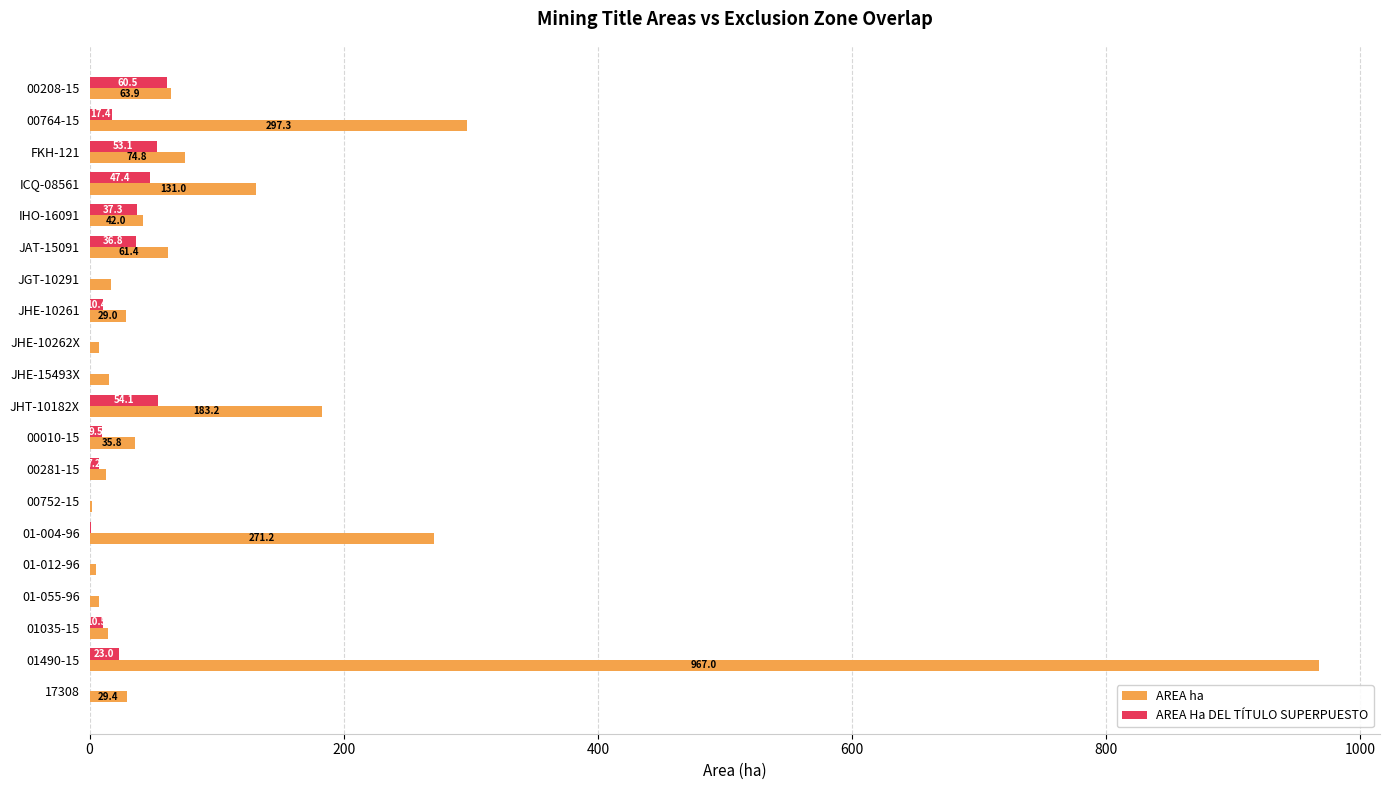

How many distinct data groups are displayed?

2